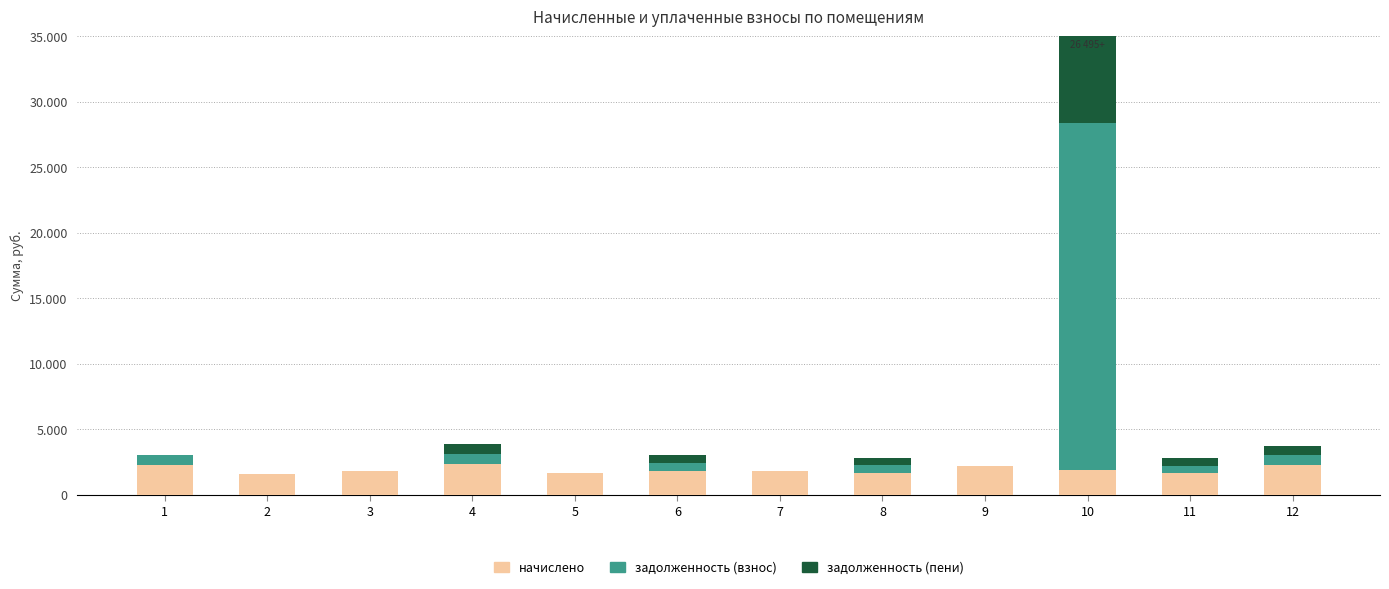

What is the sum of the начислено values at 12 and 1?

4505.5